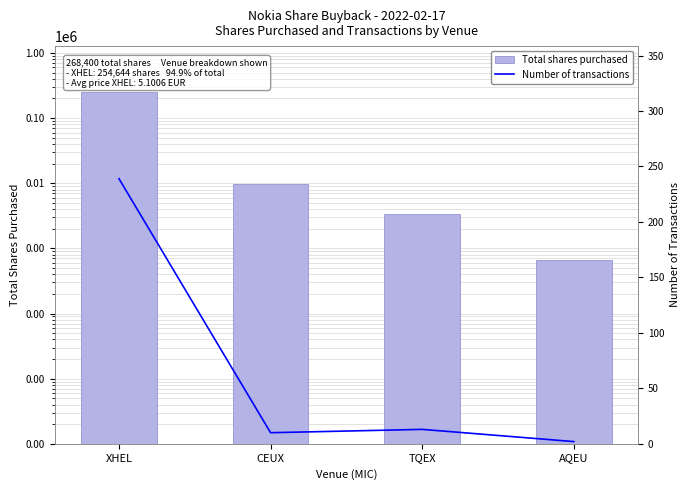

What is the value of the Number of transactions bar at the 1st from the left?

239